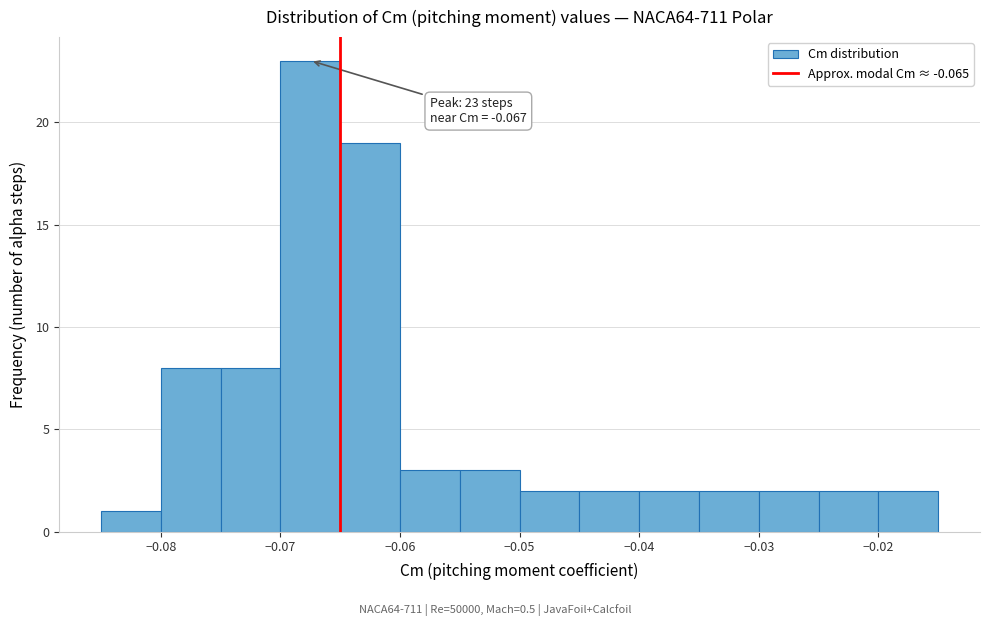

Over which range of the x-axis is the bar tallest?

-0.070 to -0.065